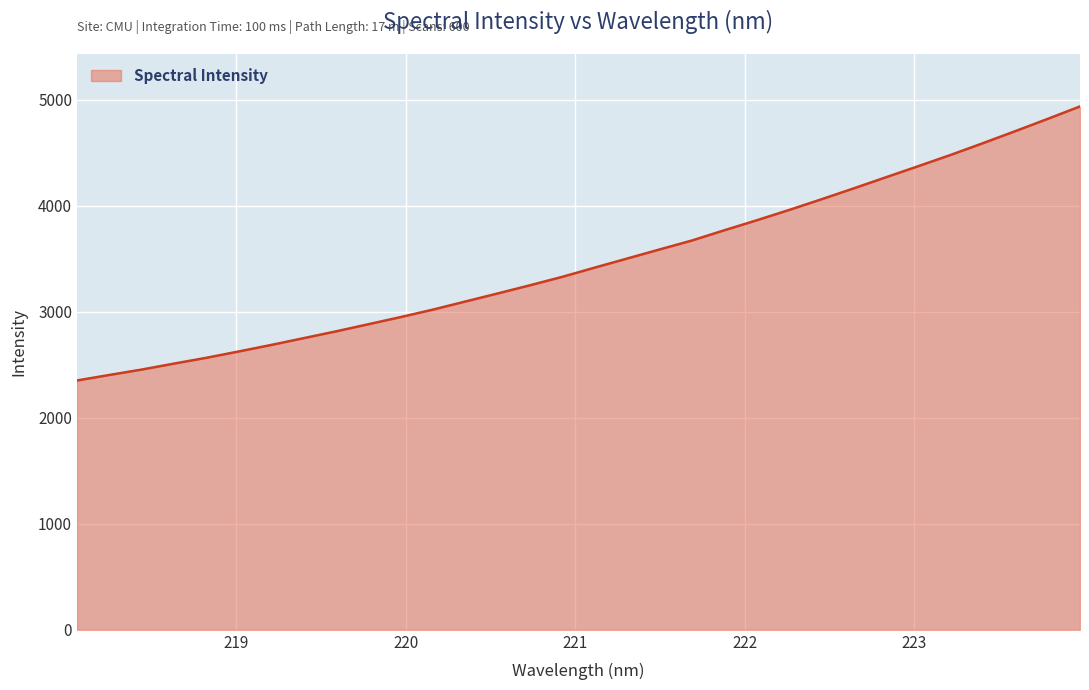

What is the difference between the maximum and minimum values?

2586.0